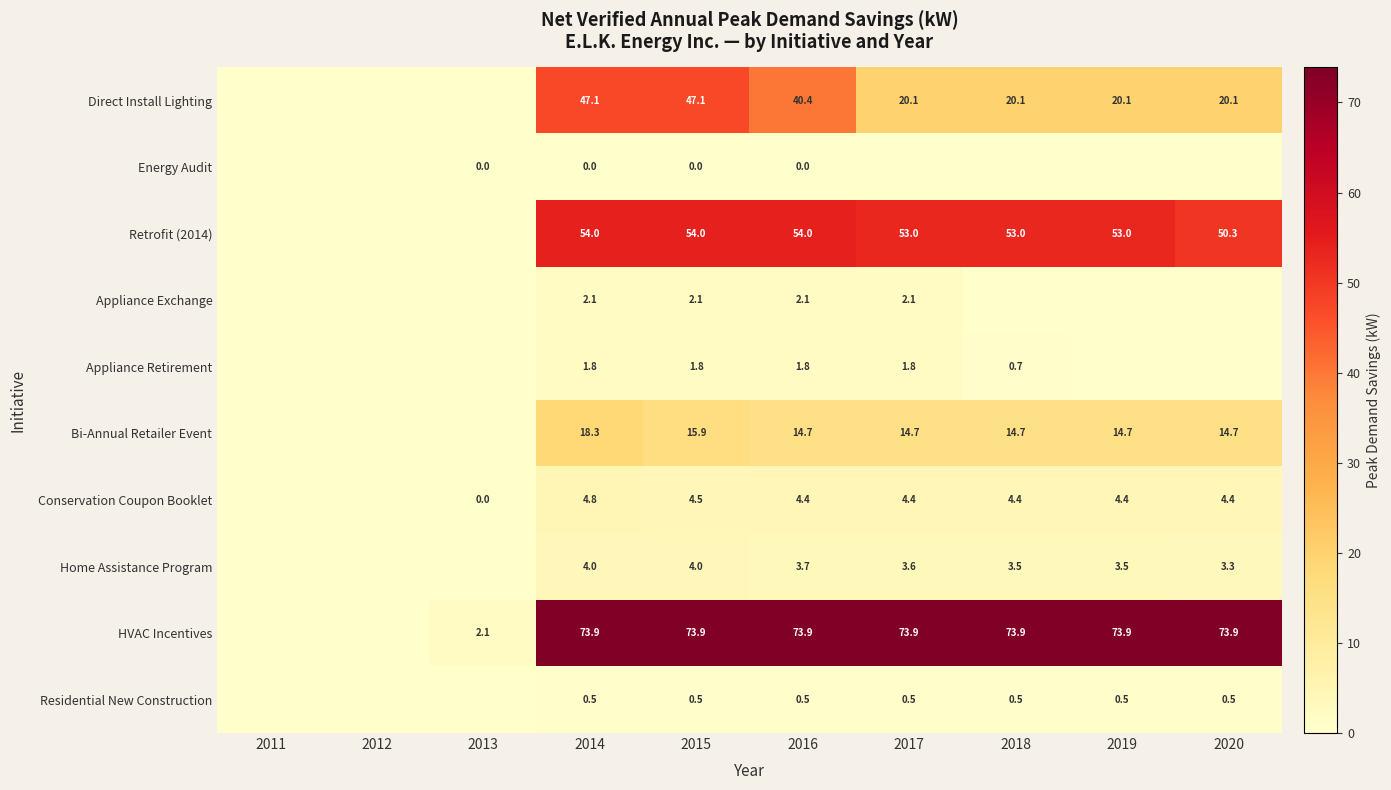

What is the spread (max minus min) of values at 2014?

73.9